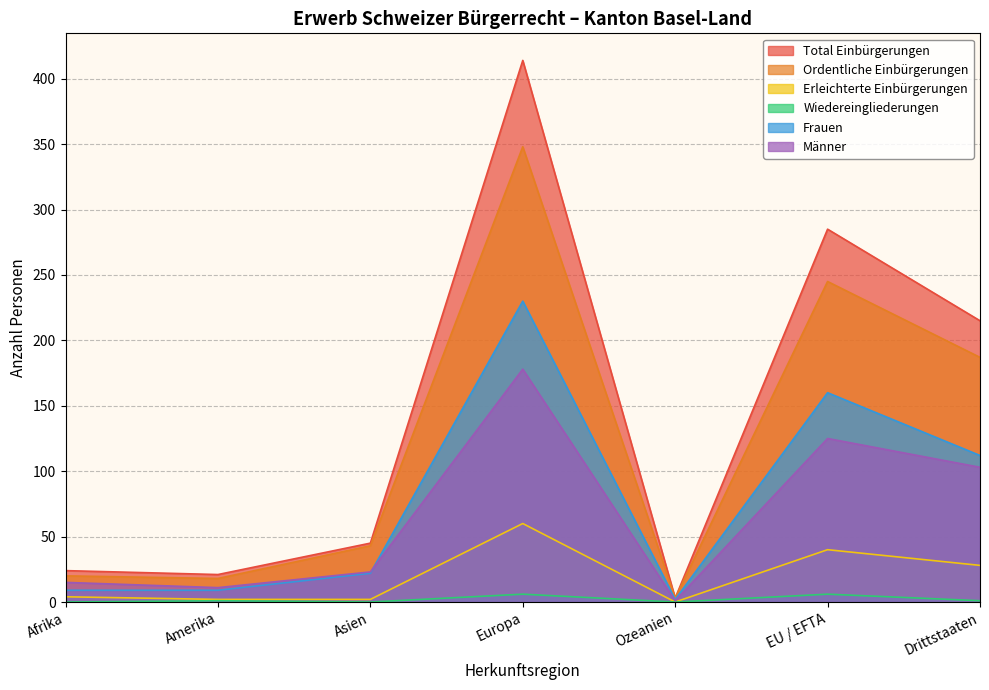

At Amerika, list the series in order from smallest to largest.

Wiedereingliederungen, Erleichterte Einbürgerungen, Frauen, Männer, Ordentliche Einbürgerungen, Total Einbürgerungen